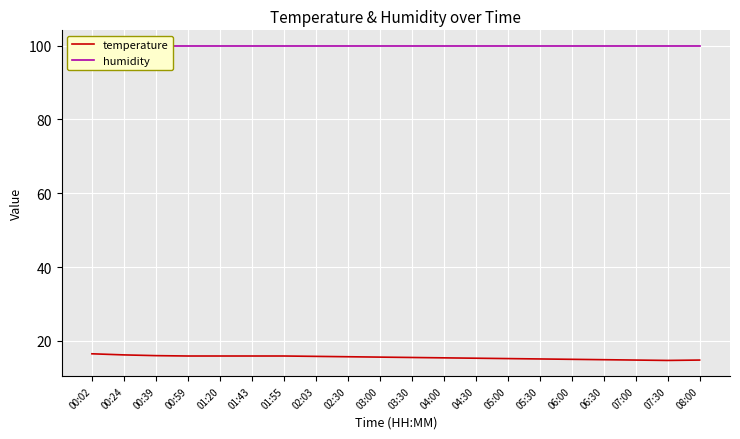

True or false: humidity and temperature cross at least once.

False